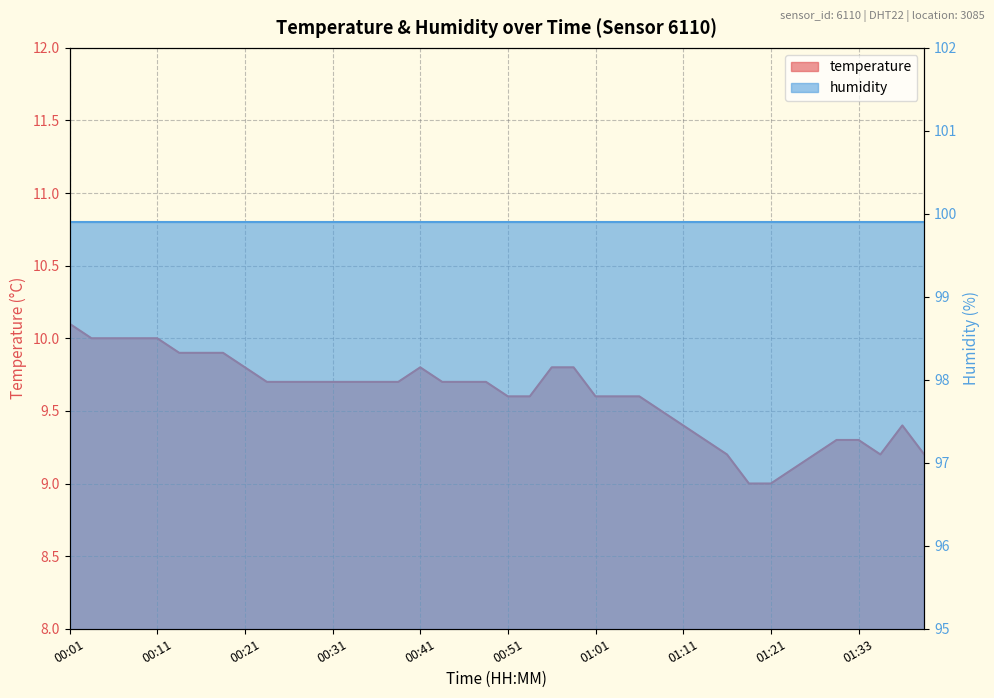

The chart shows a value of 9.9 at 00:16. True or false?

True